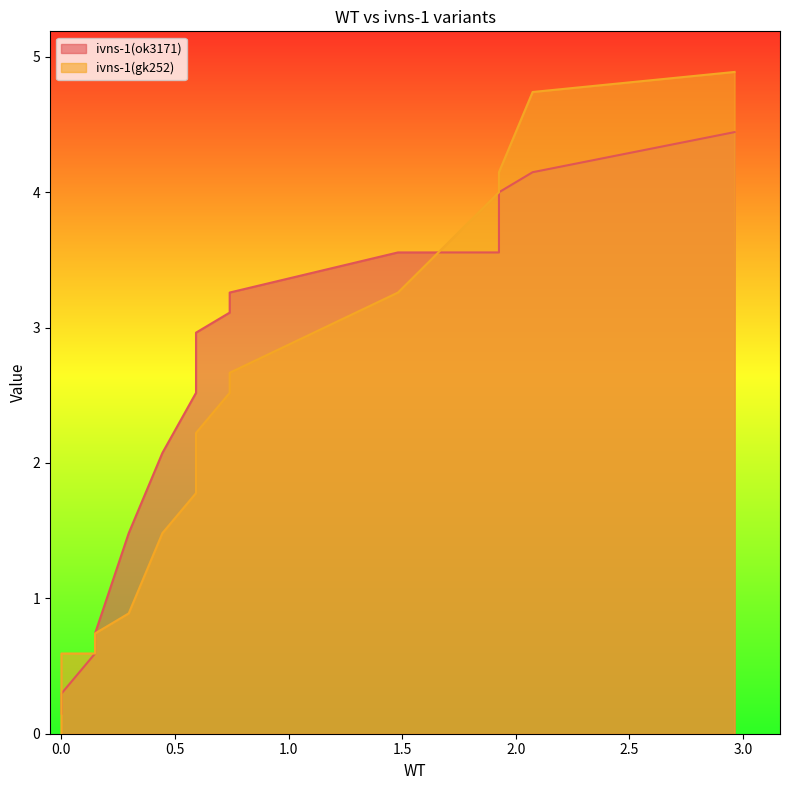

What are all the series names shown in the legend?

ivns-1(ok3171), ivns-1(gk252)